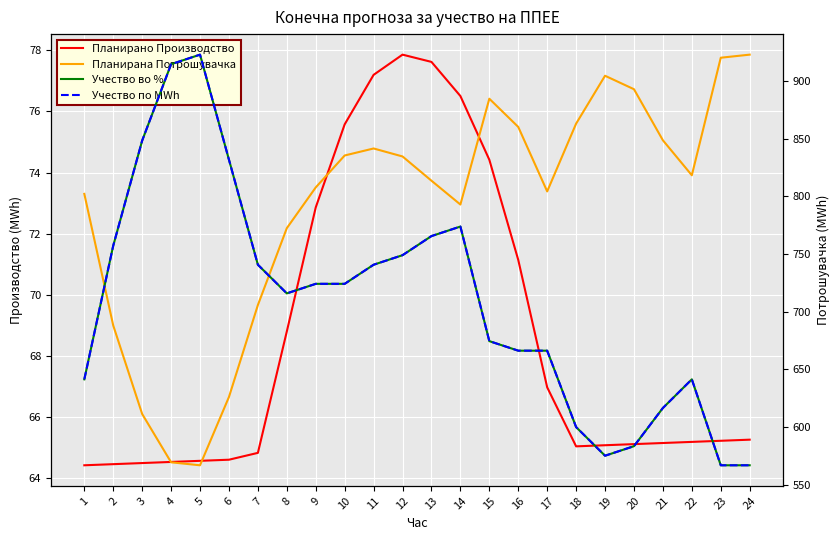

How many Учество по MWh values are between 0 and 1?

24